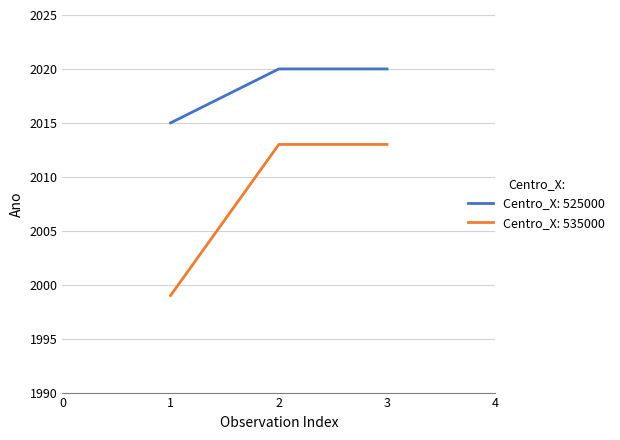

What is the smallest value displayed?

1999